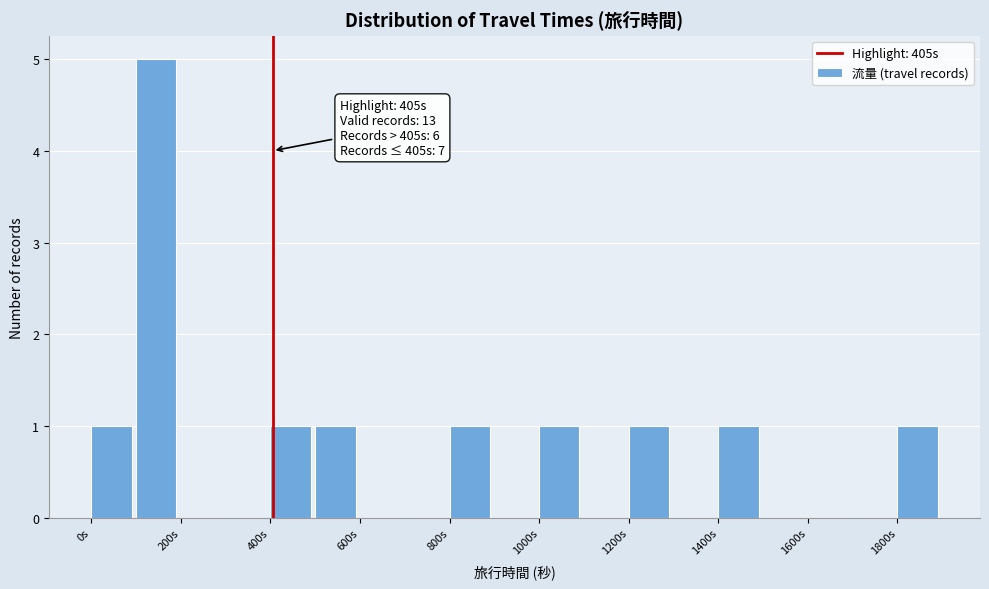

Over which range of the x-axis is the bar tallest?

100 to 200